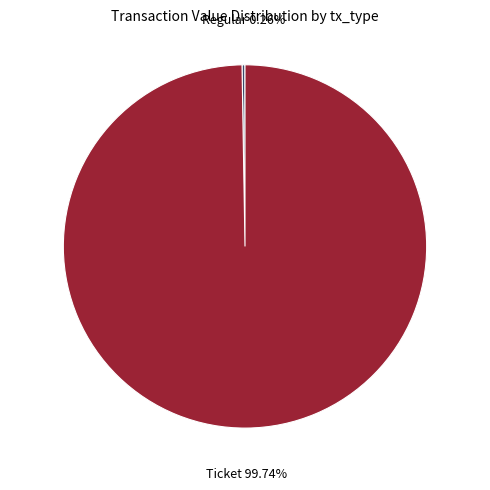

Which slice is the largest?

Ticket